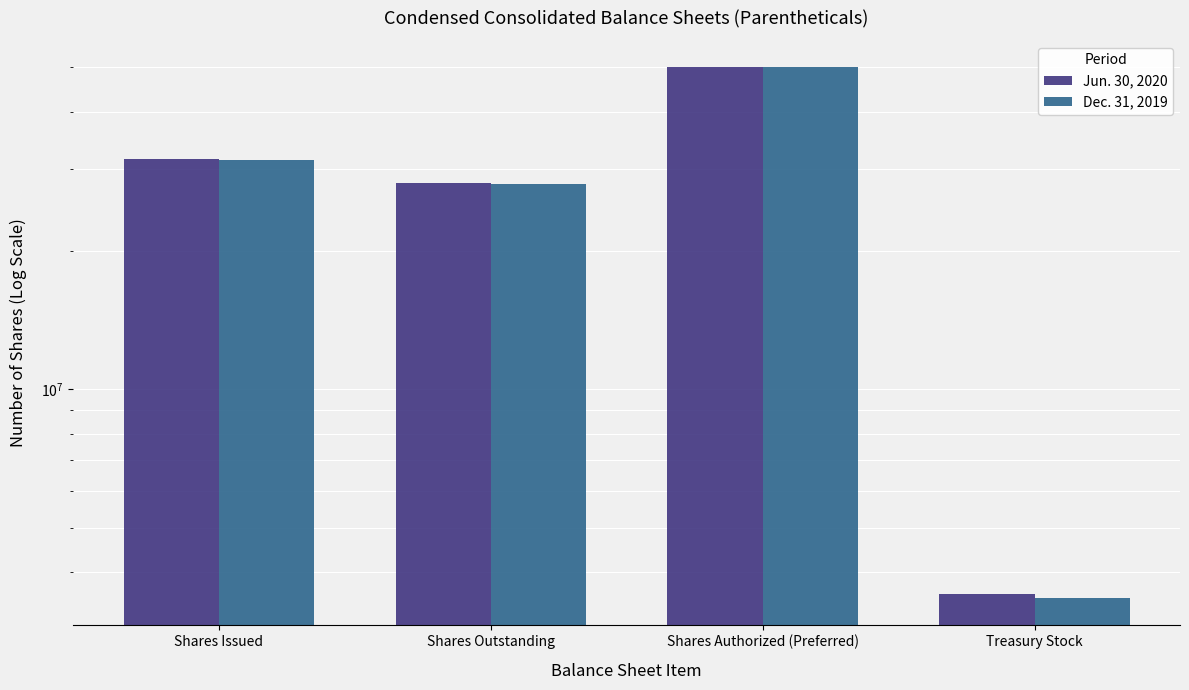

What is the difference between the Jun. 30, 2020 values at Shares Authorized (Preferred) and Treasury Stock?

46407361